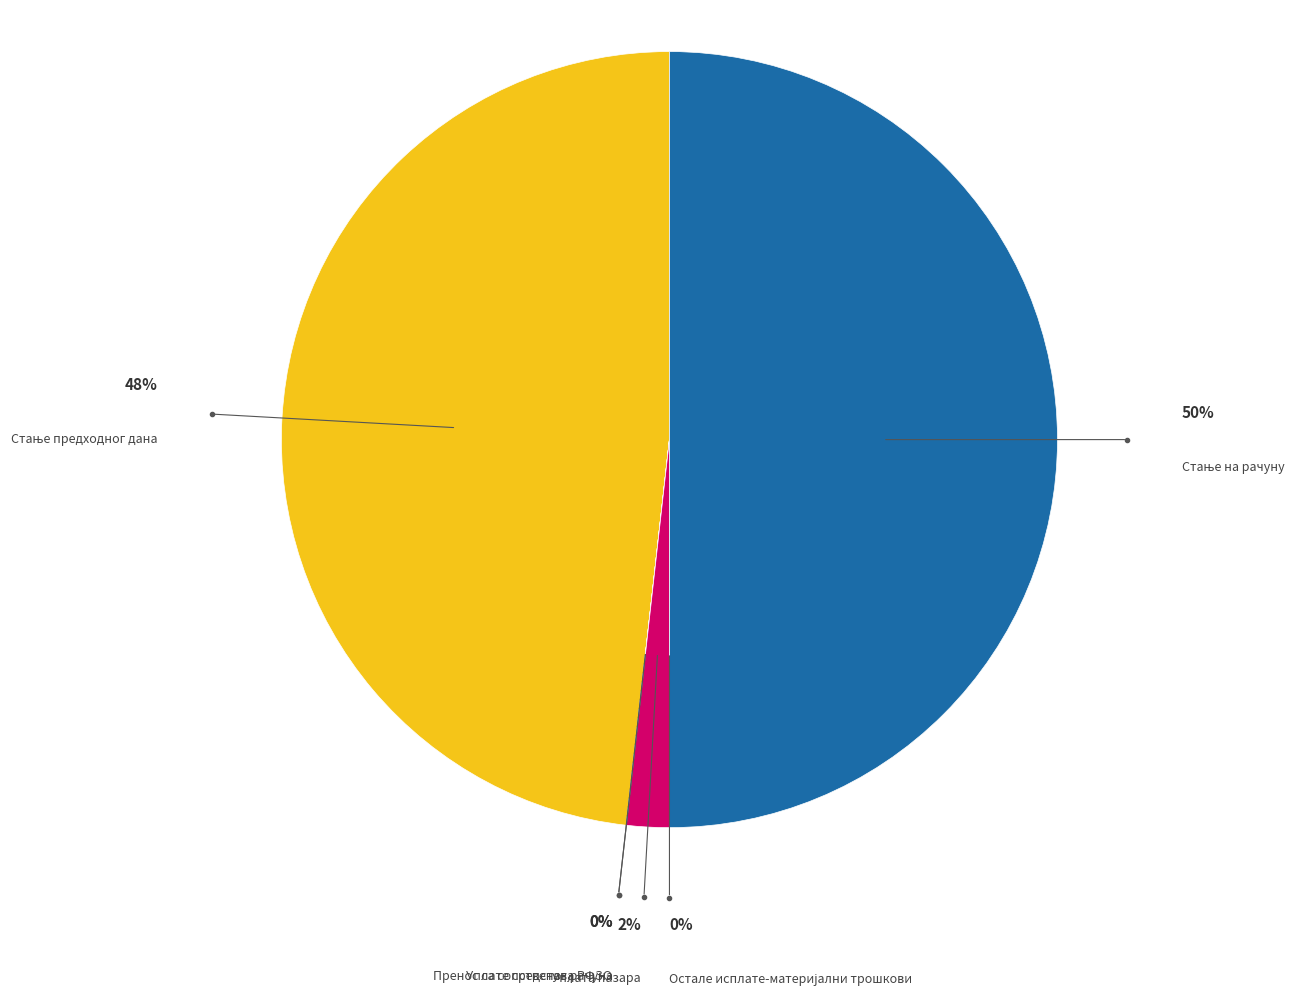

To the nearest percent, what portion does Уплата пазара represent?

2%